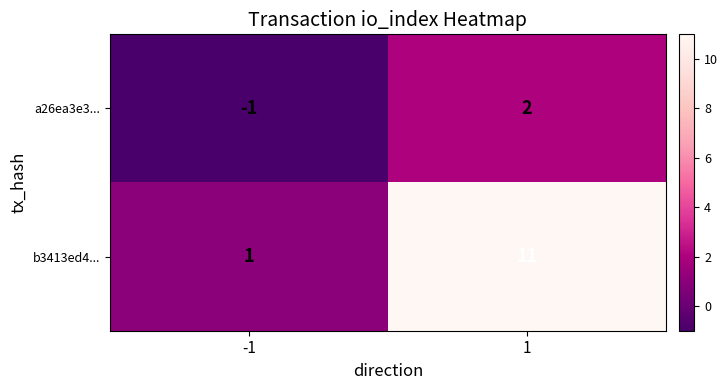

What is the difference between the a26ea3e3... values at -1 and 1?

3